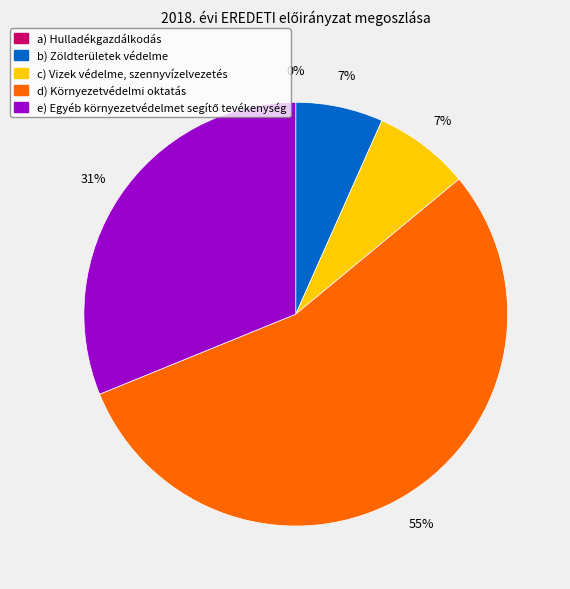

To the nearest percent, what is the difference between the largest and smallest slice percentages?

55%